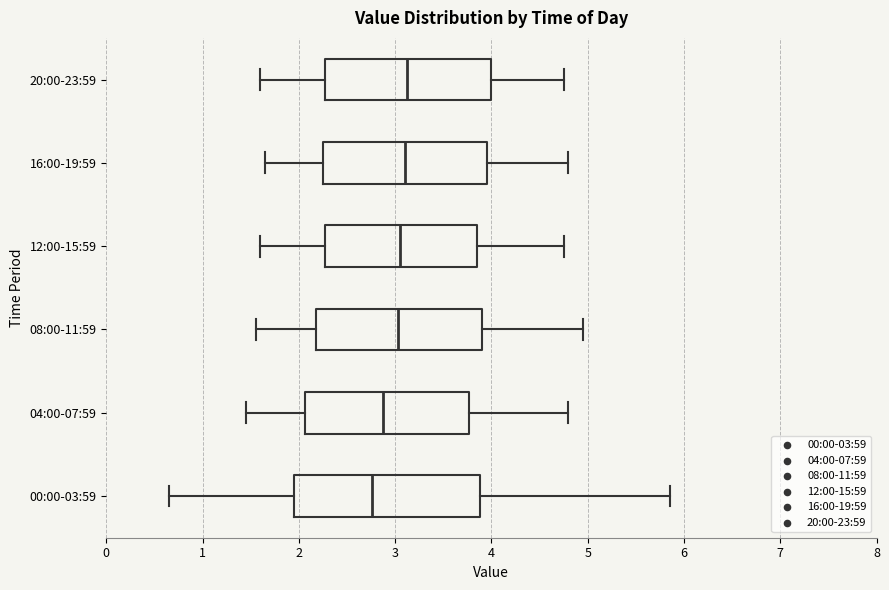

Reading bottom to top, read every box against the x-axis: the position of its median line, the range the box covers, and the ends of its whiskers. The values are not printed on the chart, so give them approximately, as read against the axis.

00:00-03:59: median 2.8, box 1.9 to 3.9, whiskers 0.7 to 5.9
04:00-07:59: median 2.9, box 2.1 to 3.8, whiskers 1.5 to 4.8
08:00-11:59: median 3.0, box 2.2 to 3.9, whiskers 1.6 to 5.0
12:00-15:59: median 3.1, box 2.3 to 3.9, whiskers 1.6 to 4.8
16:00-19:59: median 3.1, box 2.3 to 4.0, whiskers 1.7 to 4.8
20:00-23:59: median 3.1, box 2.3 to 4.0, whiskers 1.6 to 4.8